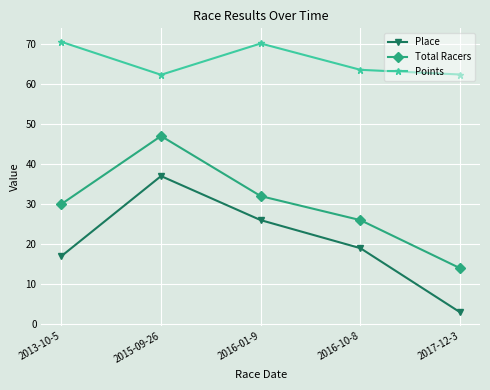

What is the difference between the highest and lowest values at 2013-10-5?

53.5